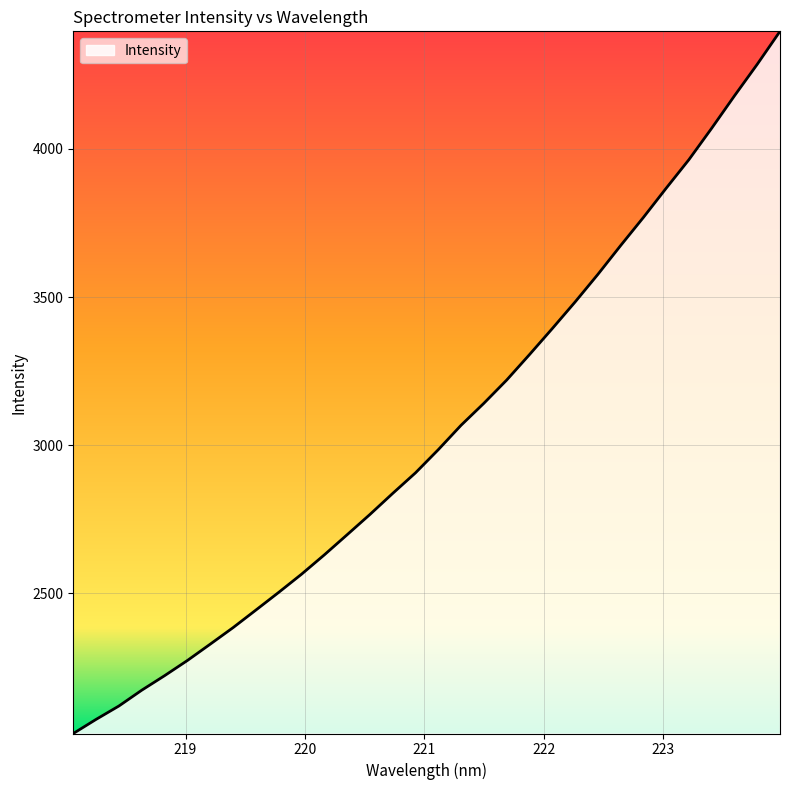

How many lines are shown in the chart?

1